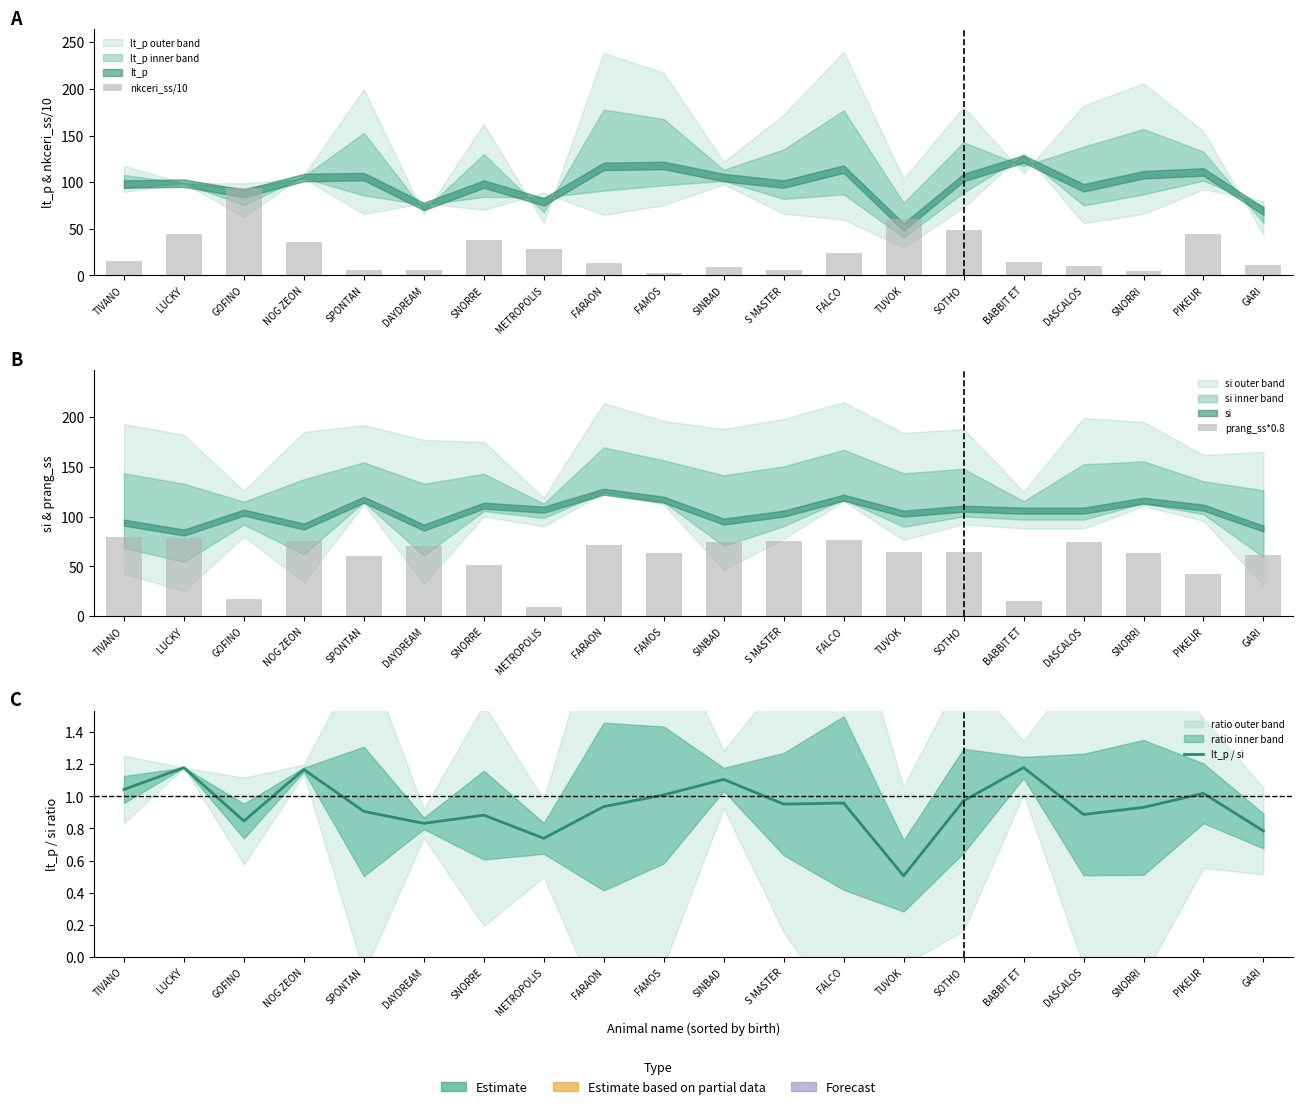

Reading left to right, what are all the values shown in this chart?

nkceri_ss/10: TIVANO=15.7	LUCKY=44.8	GOFINO=93.5	NOG ZEON=35.9	SPONTAN=6.1	DAYDREAM=5.6	SNORRE=37.9	METROPOLIS=27.9	FARAON=13.5	FAMOS=2.2	SINBAD=8.7	S MASTER=6.0	FALCO=24.4	TUVOK=60.9	SOTHO=49.1	BABBIT ET=14.4	DASCALOS=10.0	SNORRI=5.0	PIKEUR=44.9	GARI=11.1
prang_ss*0.8: TIVANO=79.2	LUCKY=78.4	GOFINO=17.6	NOG ZEON=76.0	SPONTAN=60.0	DAYDREAM=70.4	SNORRE=51.2	METROPOLIS=9.6	FARAON=71.2	FAMOS=63.2	SINBAD=74.4	S MASTER=76.0	FALCO=76.8	TUVOK=64.8	SOTHO=64.0	BABBIT ET=15.2	DASCALOS=74.4	SNORRI=63.2	PIKEUR=42.4	GARI=61.6
lt_p / si: TIVANO=1.0	LUCKY=1.2	GOFINO=0.8	NOG ZEON=1.2	SPONTAN=0.9	DAYDREAM=0.8	SNORRE=0.9	METROPOLIS=0.7	FARAON=0.9	FAMOS=1.0	SINBAD=1.1	S MASTER=1.0	FALCO=1.0	TUVOK=0.5	SOTHO=1.0	BABBIT ET=1.2	DASCALOS=0.9	SNORRI=0.9	PIKEUR=1.0	GARI=0.8